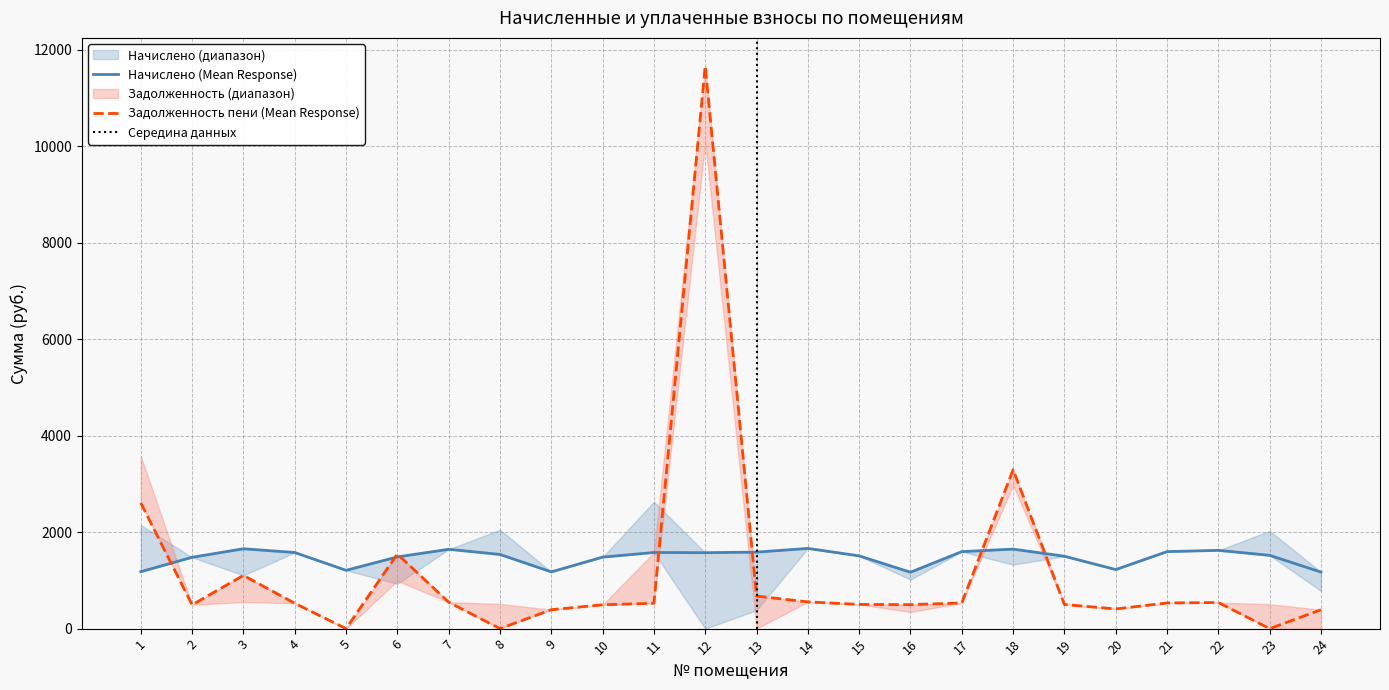

Reading left to right, extract all data points from this chart.

начислено: 1179.8	1478.5	1655.5	1578.0	1209.3	1485.9	1644.4	1537.5	1176.2	1482.2	1578.0	1574.3	1585.4	1662.8	1508.0	1168.8	1596.5	1648.1	1500.6	1224.1	1596.5	1622.3	1519.0	1172.5
задолженность (пени): 2606.1	492.8	1103.6	526.0	0.0	1547.1	548.1	0.0	392.1	494.1	526.0	11661.6	675.3	554.3	502.7	497.4	532.2	3294.8	500.2	408.0	532.2	540.8	0.0	390.8